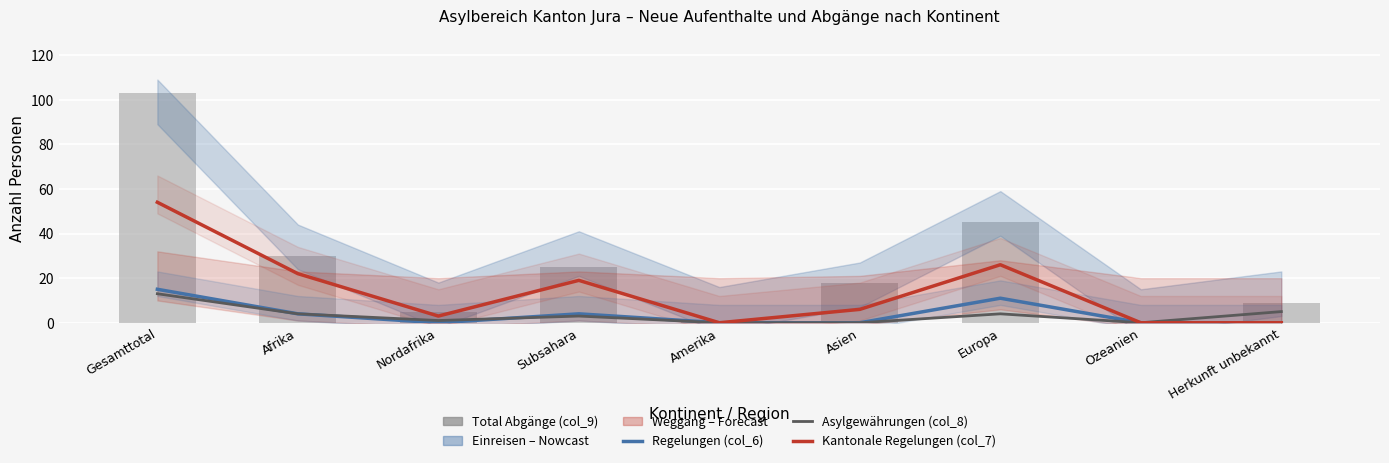

What is the difference between the second highest and second lowest values in the Asylgewährungen (col_8) series?

5